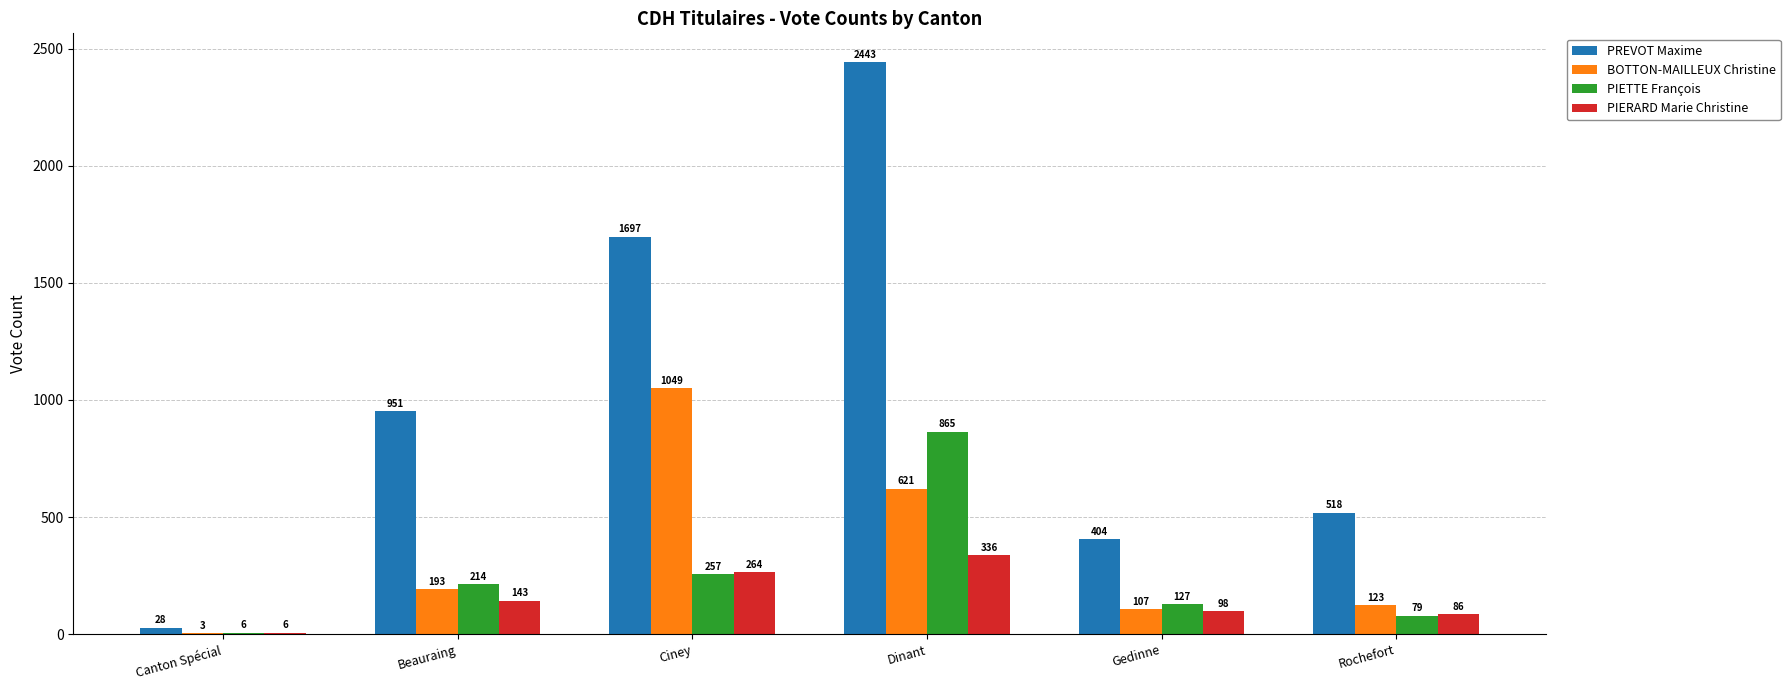

What is the approximate value of BOTTON-MAILLEUX Christine at Ciney?

1049